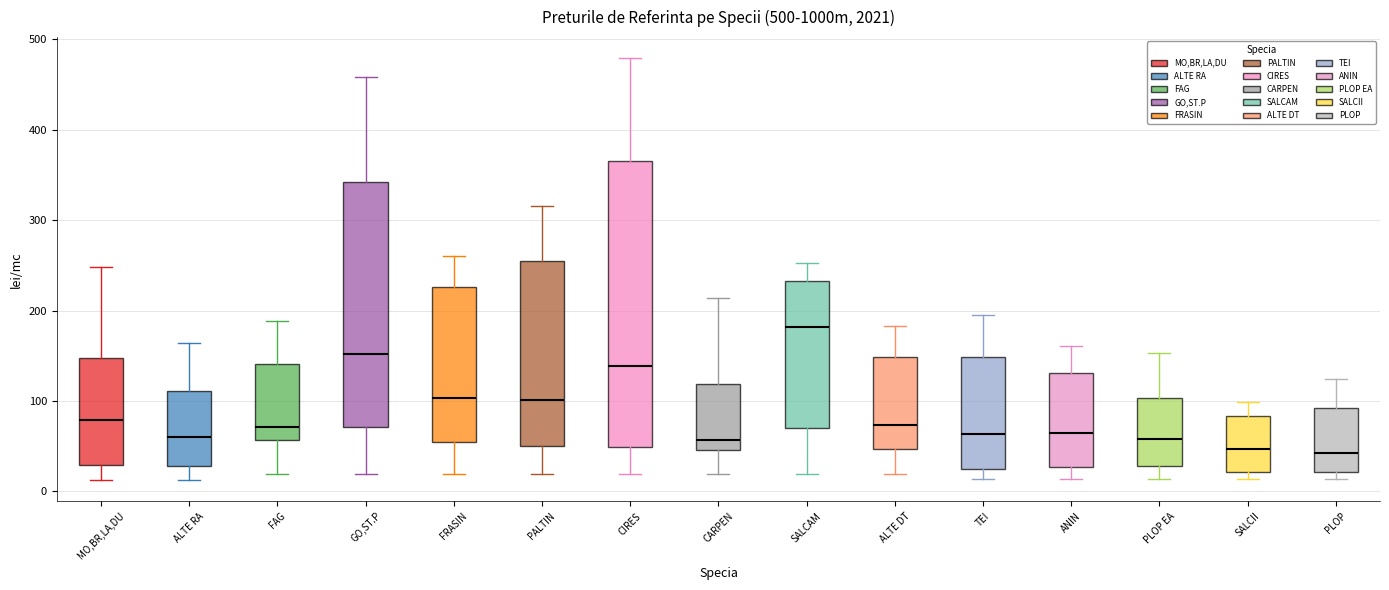

Reading left to right, read every box against the y-axis: the position of its median line, the range the box covers, and the ends of its whiskers. The values are not printed on the chart, so give them approximately, as read against the axis.

MO,BR,LA,DU: median 80, box 30 to 150, whiskers 10 to 250
ALTE RA: median 60, box 30 to 110, whiskers 10 to 160
FAG: median 70, box 60 to 140, whiskers 20 to 190
GO,ST.P: median 150, box 70 to 340, whiskers 20 to 460
FRASIN: median 100, box 50 to 230, whiskers 20 to 260
PALTIN: median 100, box 50 to 260, whiskers 20 to 320
CIRES: median 140, box 50 to 370, whiskers 20 to 480
CARPEN: median 60, box 50 to 120, whiskers 20 to 210
SALCAM: median 180, box 70 to 230, whiskers 20 to 250
ALTE DT: median 70, box 50 to 150, whiskers 20 to 180
TEI: median 60, box 30 to 150, whiskers 10 to 200
ANIN: median 60, box 30 to 130, whiskers 10 to 160
PLOP EA: median 60, box 30 to 100, whiskers 10 to 150
SALCII: median 50, box 20 to 80, whiskers 10 to 100
PLOP: median 40, box 20 to 90, whiskers 10 to 120